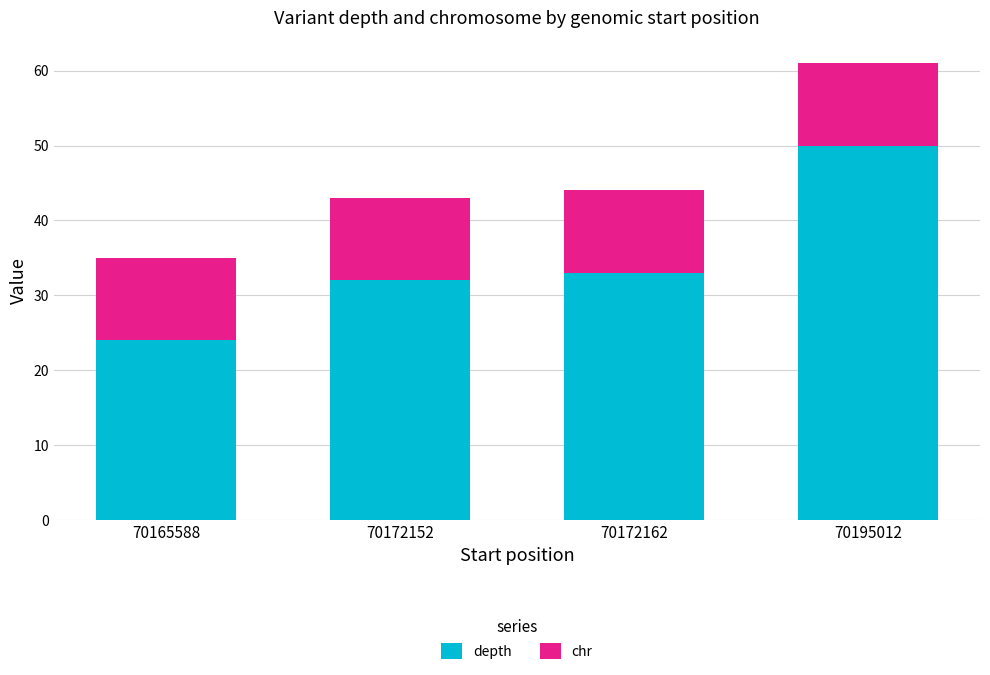

At which category is the sum across all series the highest?

70195012